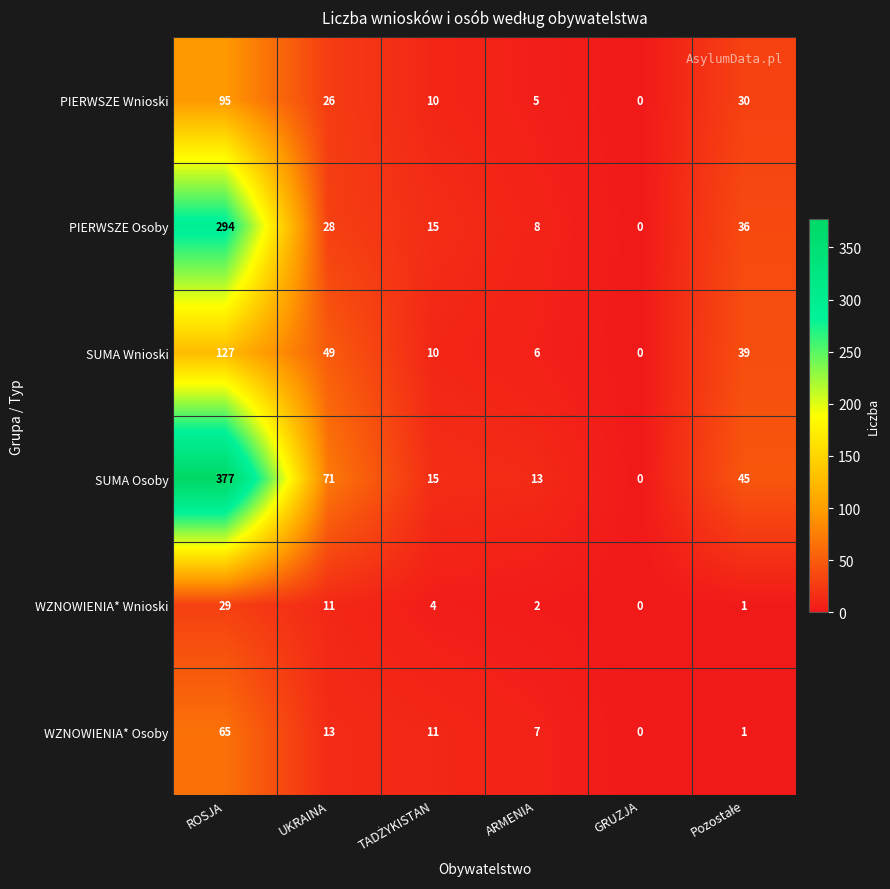

Which series has the largest total across all categories?

SUMA Osoby